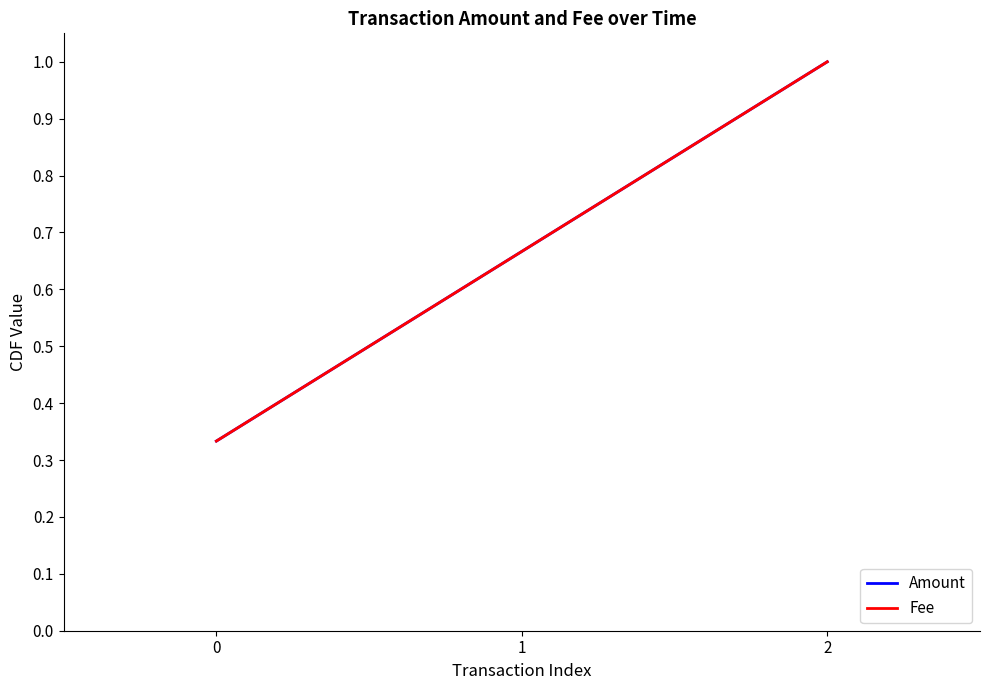

Reading left to right, extract all data points from this chart.

Amount: 0.3	0.7	1.0
Fee: 0.3	0.7	1.0